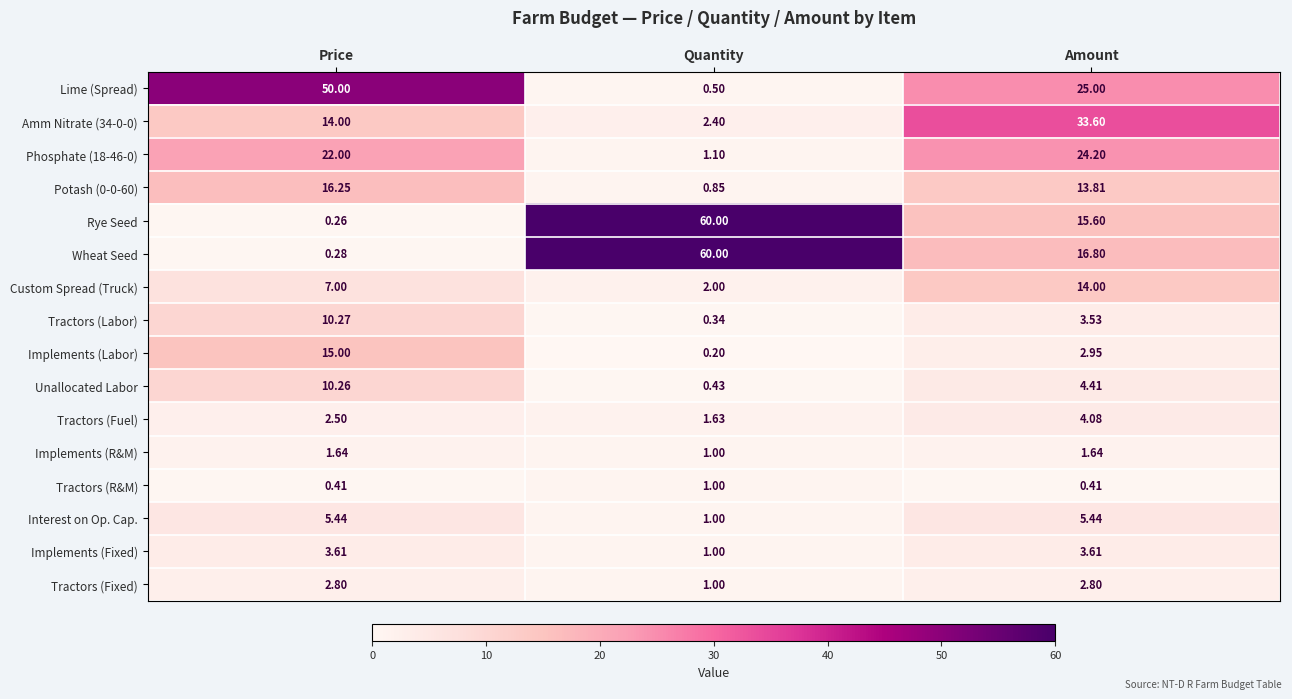

Which series has the largest total across all categories?

Wheat Seed